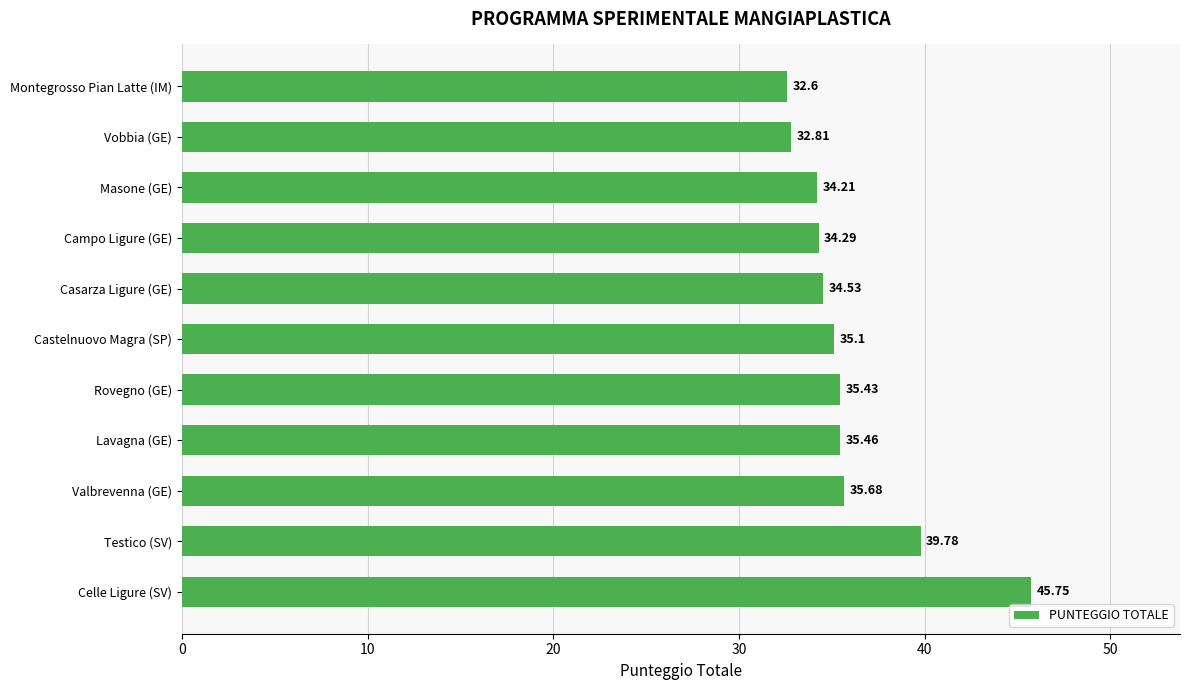

How many series are shown in this chart?

1